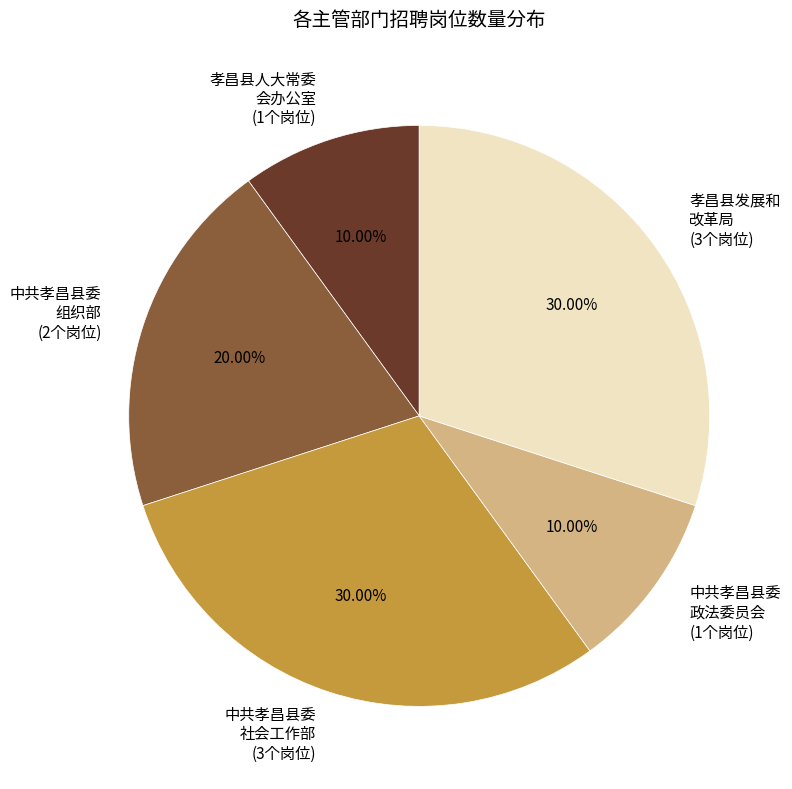

Combined, do 中共孝昌县委 社会工作部 (3个岗位) and 孝昌县发展和 改革局 (3个岗位) account for over 50%?

Yes